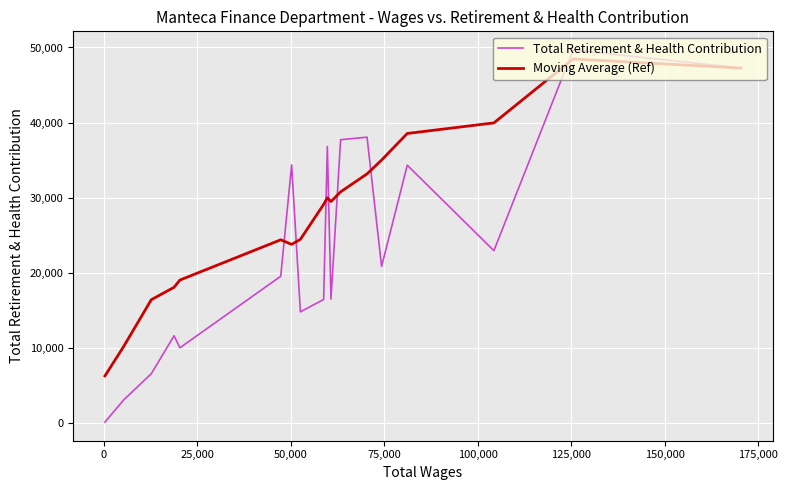

True or false: Total Retirement & Health Contribution and Moving Average (Ref) intersect in this chart.

True